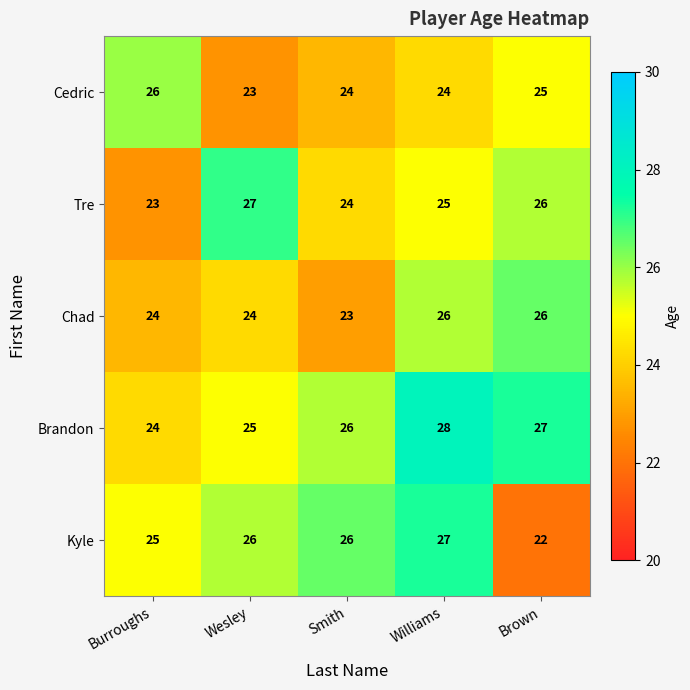

At which category is the sum across all series the highest?

Williams